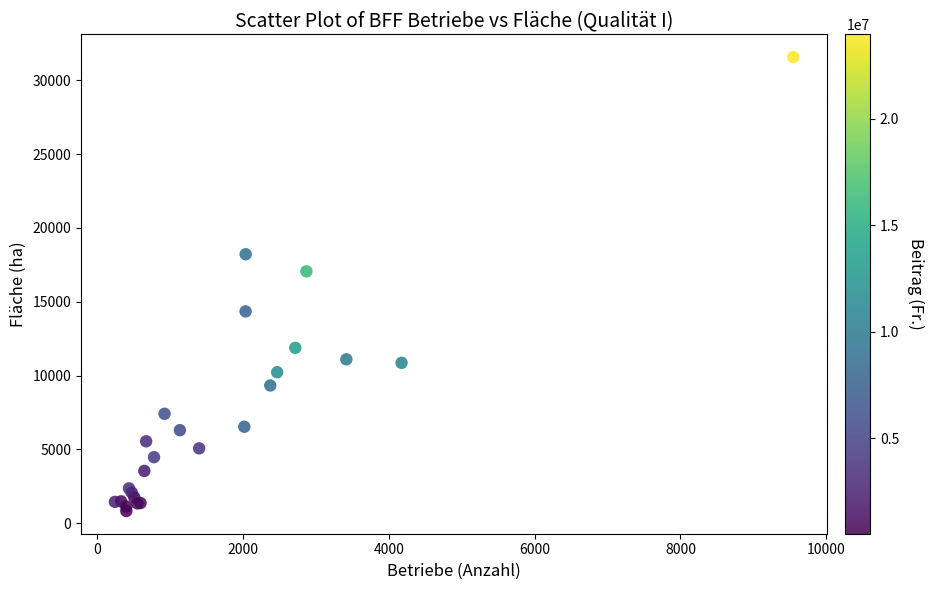

What Y value in the scatter plot is closest to 16200?

17061.9